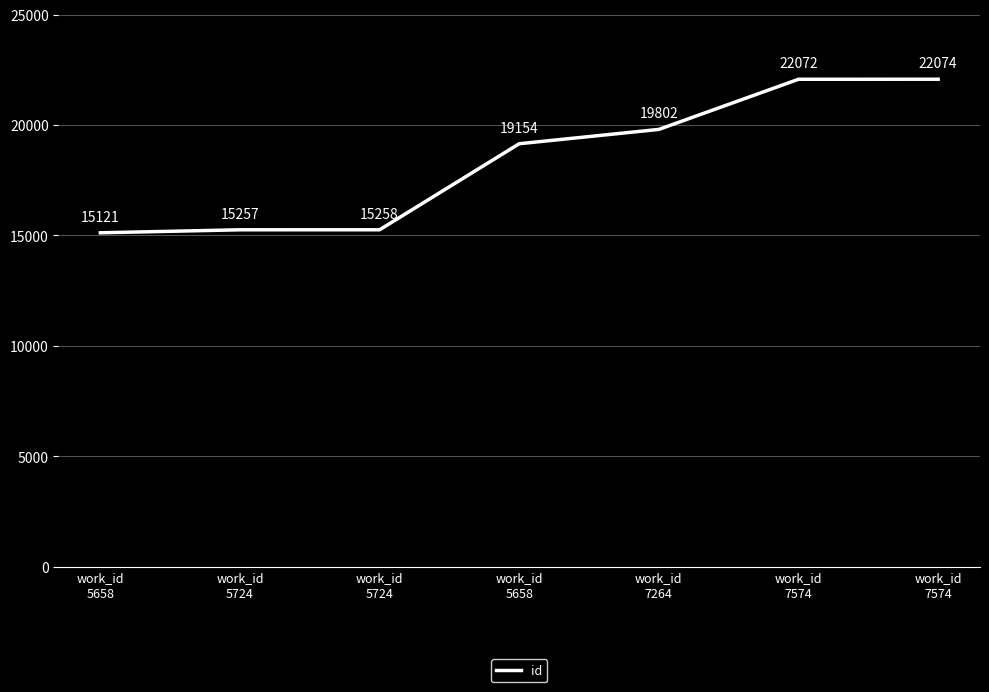

What is the maximum value shown in the chart?

22074